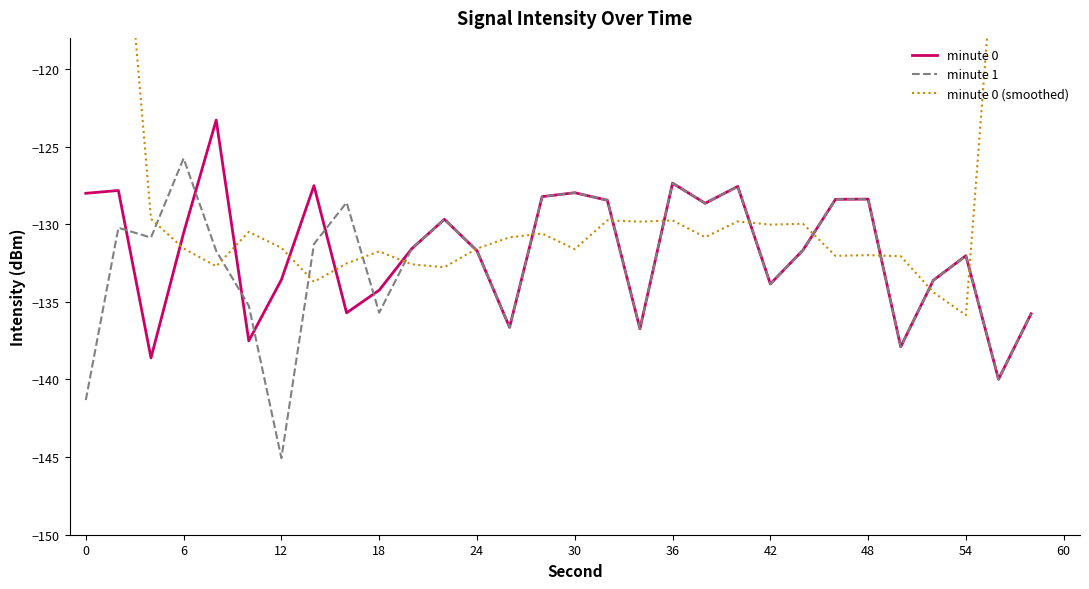

Is this an area chart (filled region under the line)?

No